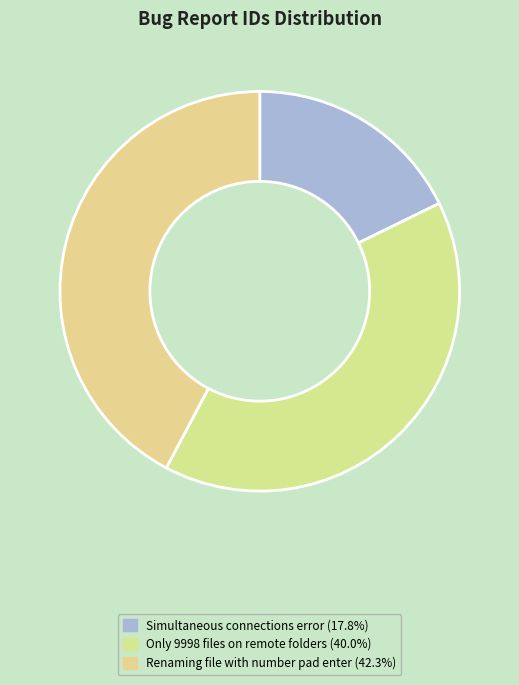

Does Simultaneous connections error represent more than half of the total?

No